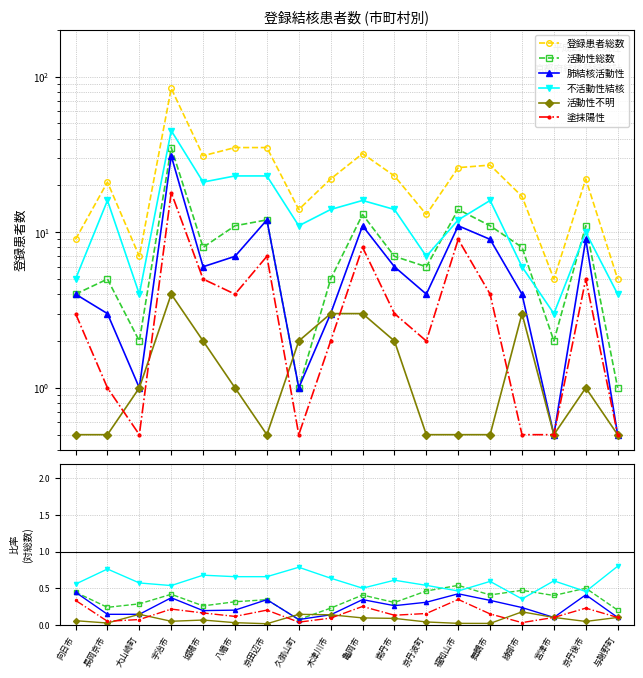

Is the value of 活動性総数 at 舞鶴市 greater than the value of 活動性不明 at 南丹市?

Yes